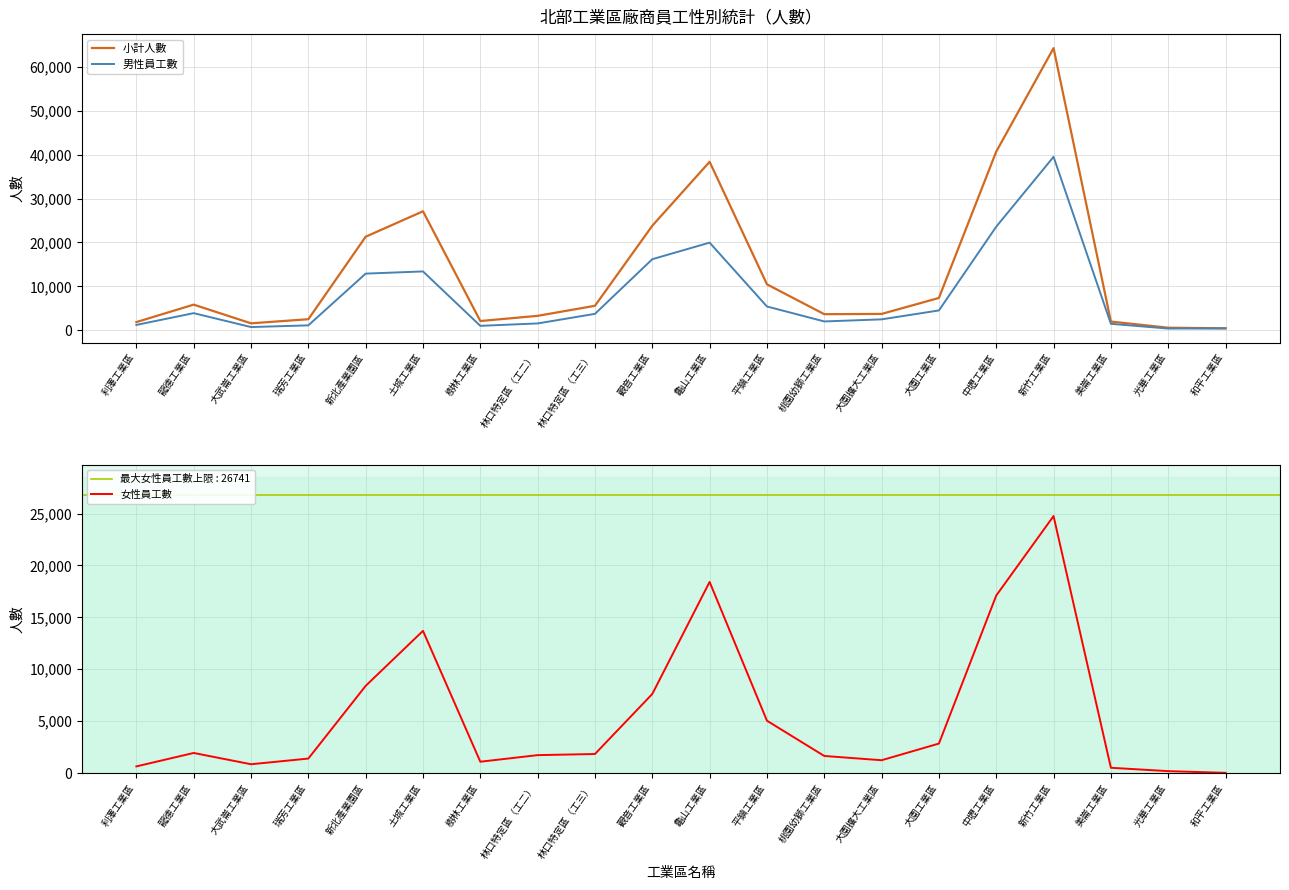

The value of 男性員工數 at 新竹工業區 is 60728. True or false?

False